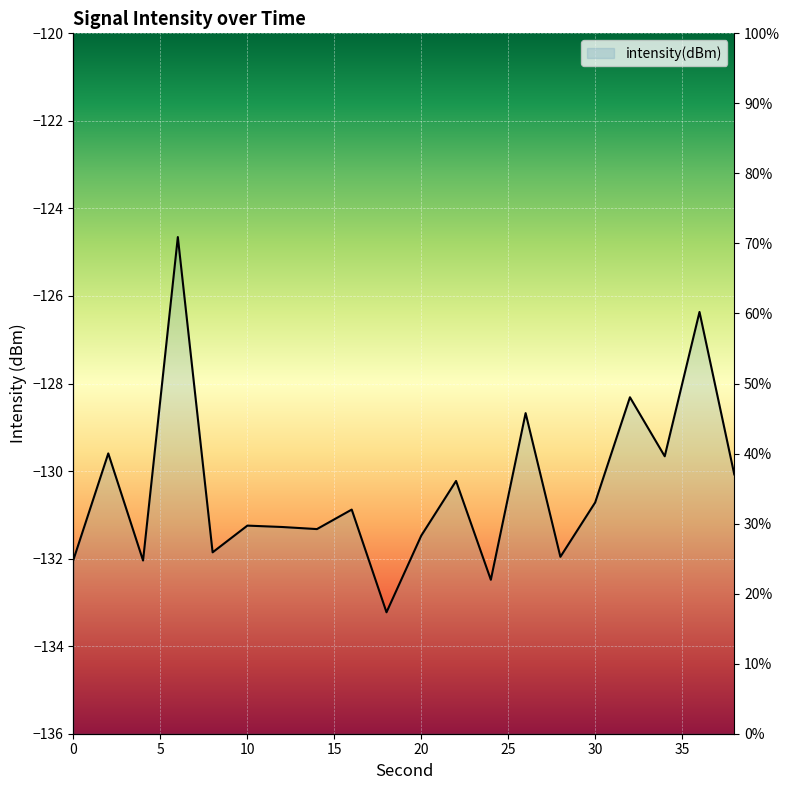

Which has a higher value, 19 or 10?

19